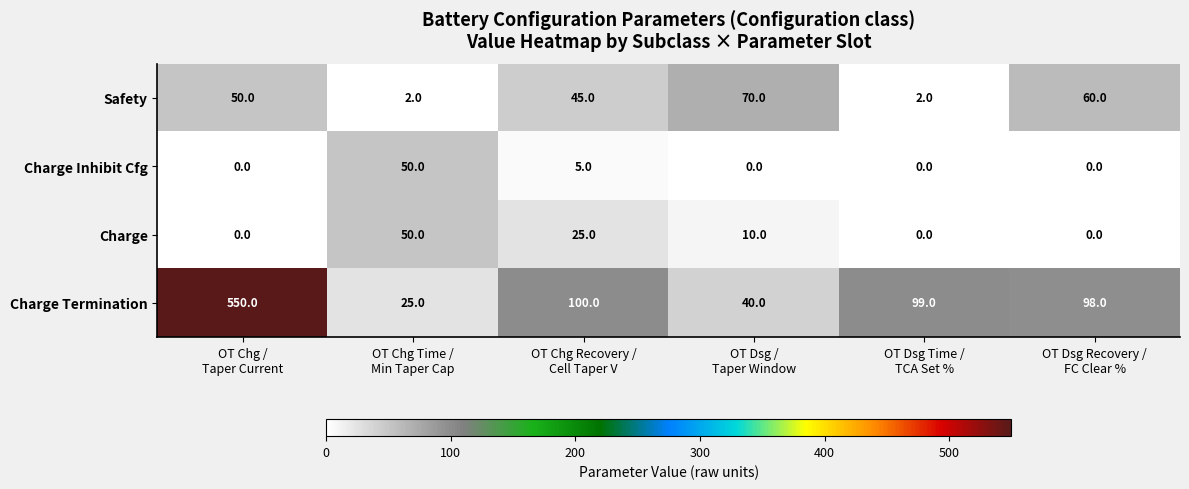

Which series has the largest total across all categories?

Charge Termination